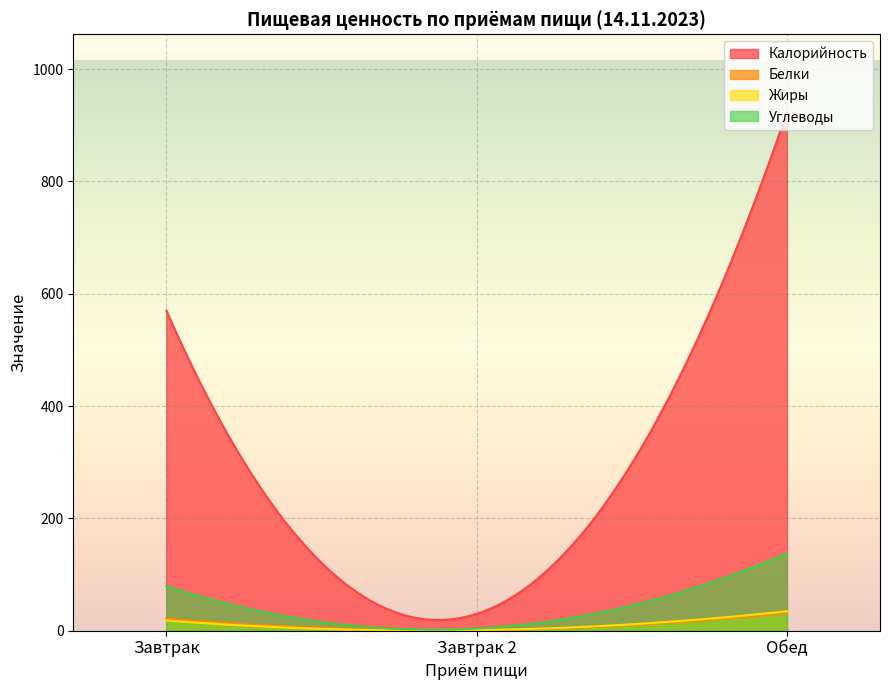

List the series in order of their peak value, lowest first.

Белки, Жиры, Углеводы, Калорийность